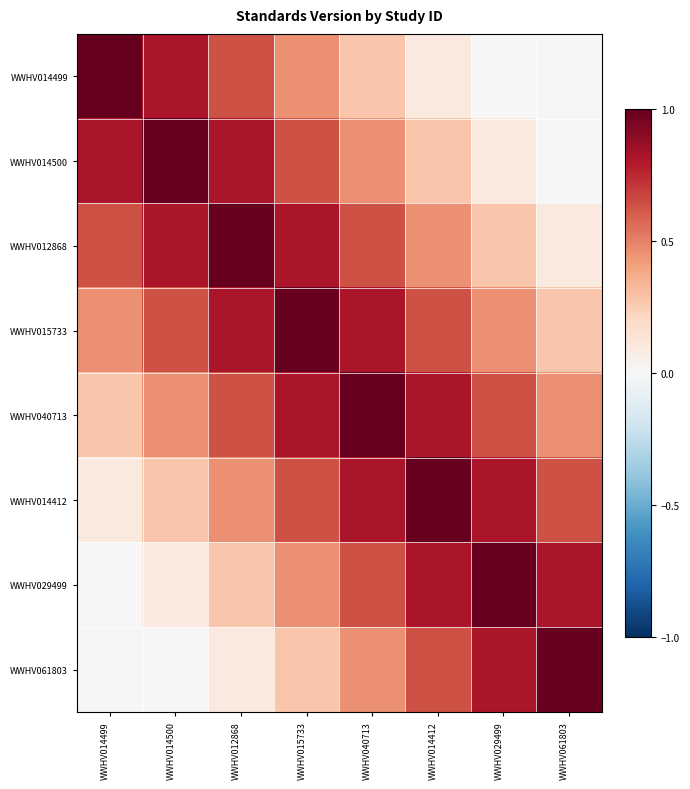

At which category does the chart reach its minimum across all series?

WWHV029499